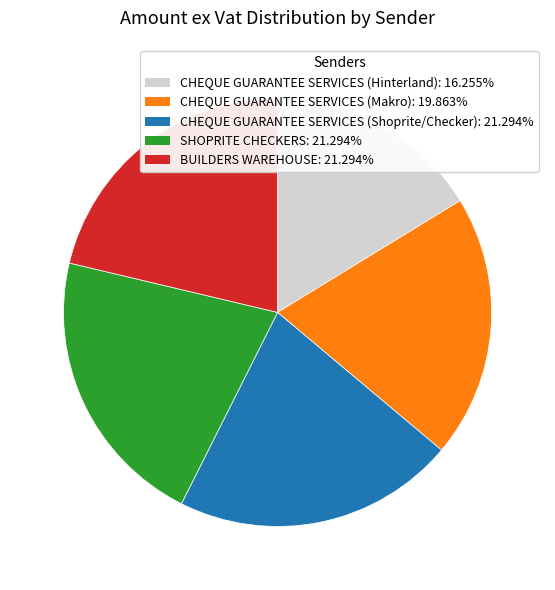

Which has a higher value, CHEQUE GUARANTEE SERVICES (Hinterland) or CHEQUE GUARANTEE SERVICES (Makro)?

CHEQUE GUARANTEE SERVICES (Makro)